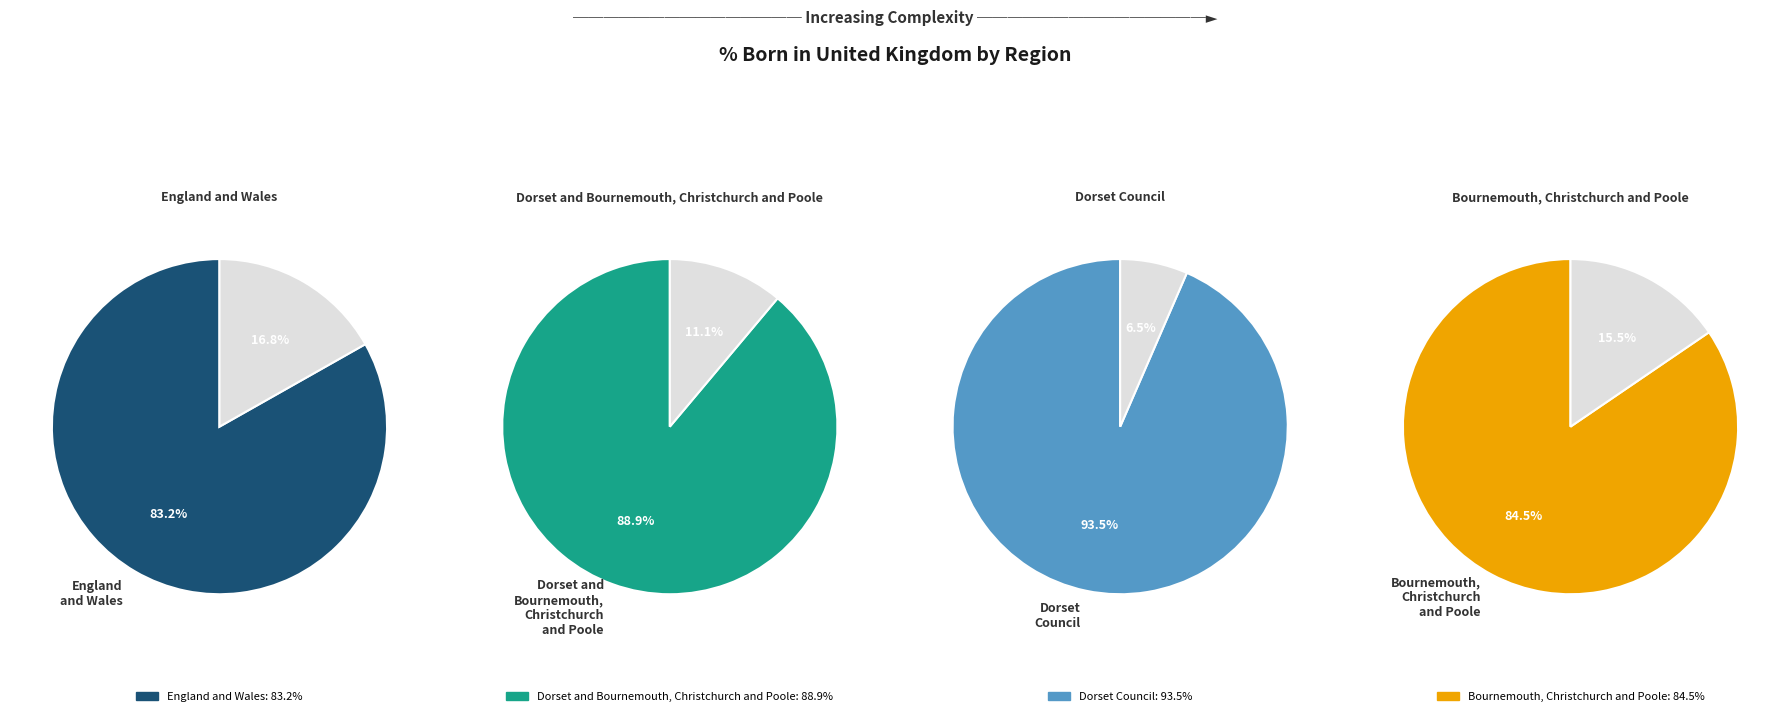

Combined, what portion of the pie is England and Wales and Dorset Council?

50.5%